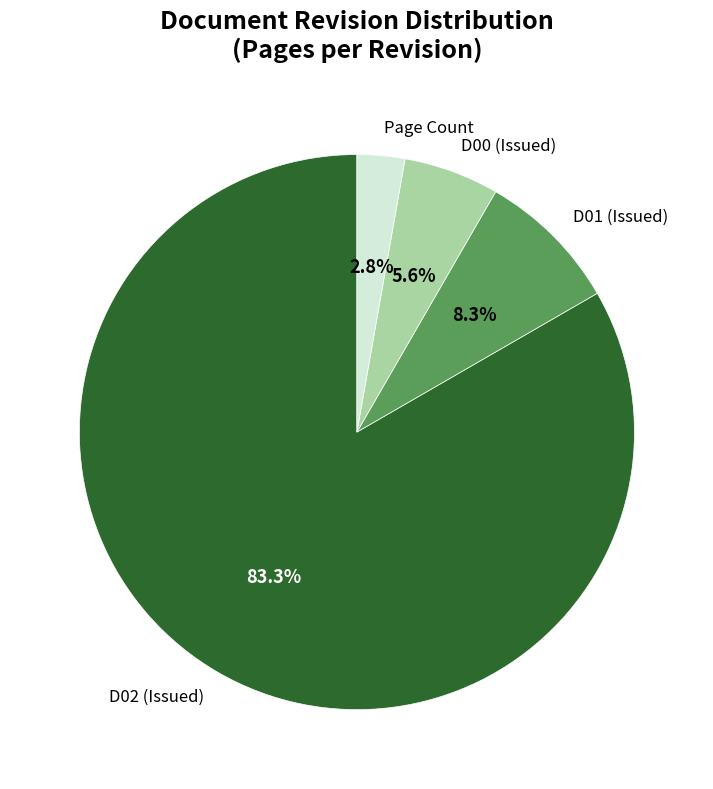

Rank the categories by value from lowest to highest.

Page, D00, D01, D02